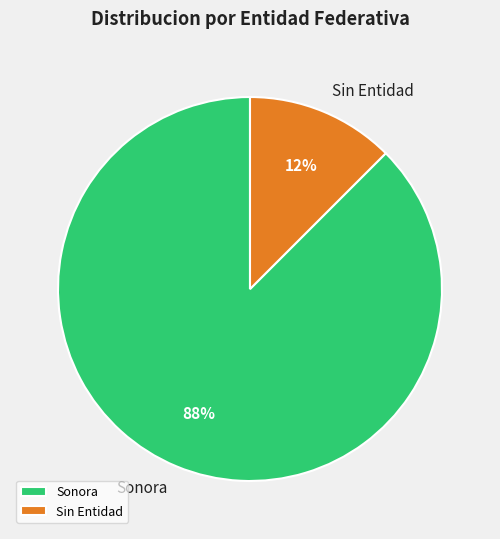

Which has a higher value, Sonora or Sin Entidad?

Sonora